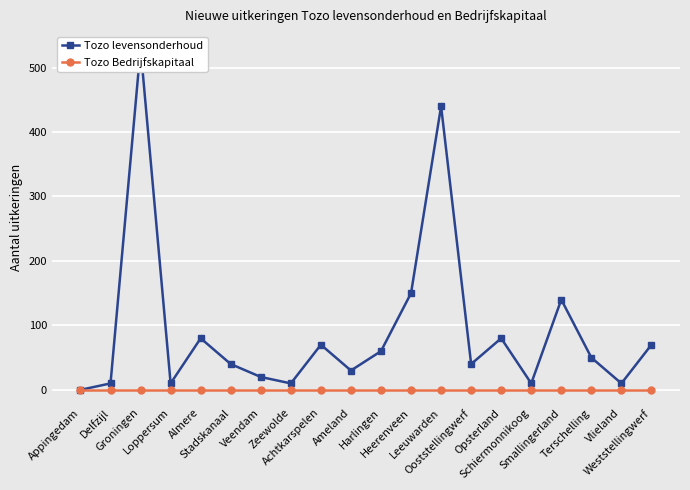

The Tozo levensonderhoud series shows 40 at Ooststellingwerf. True or false?

True